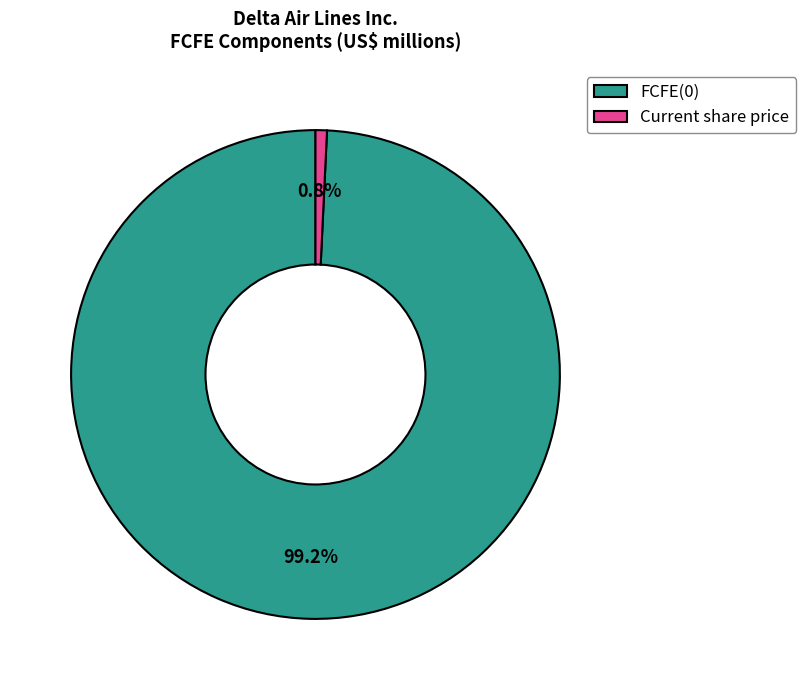

What percentage is NOT represented by FCFE(0)?

0.8%